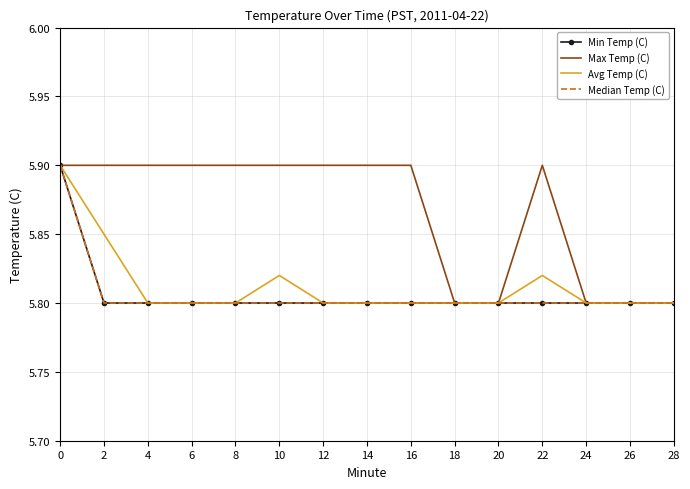

How many lines are shown in the chart?

4